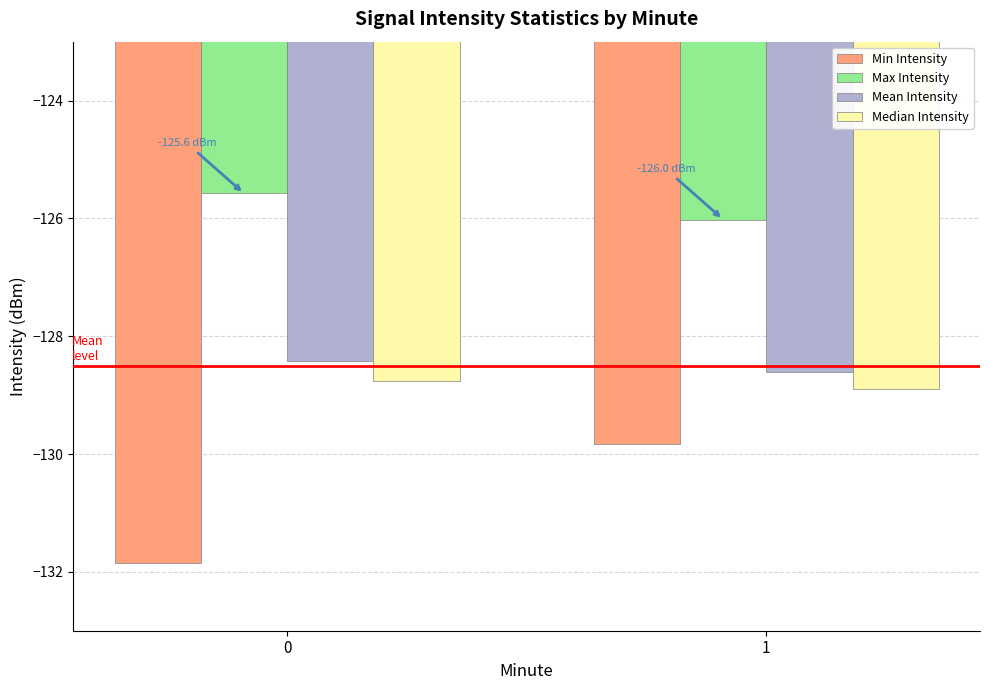

Which series has the largest total across all categories?

Max Intensity